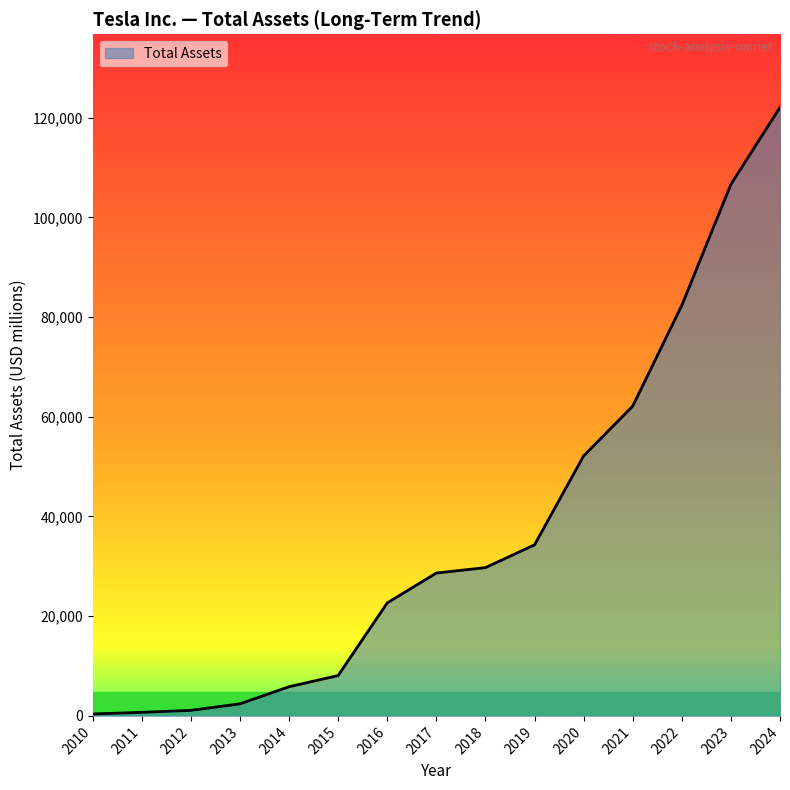

What is the ratio of the value at 2022 to the value at 2019?

2.4